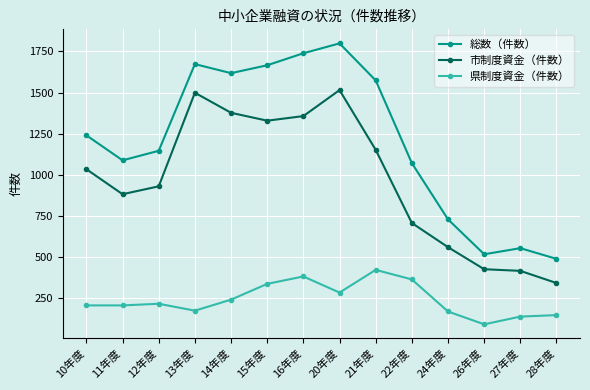

Which label corresponds to the largest value in the chart?

20年度